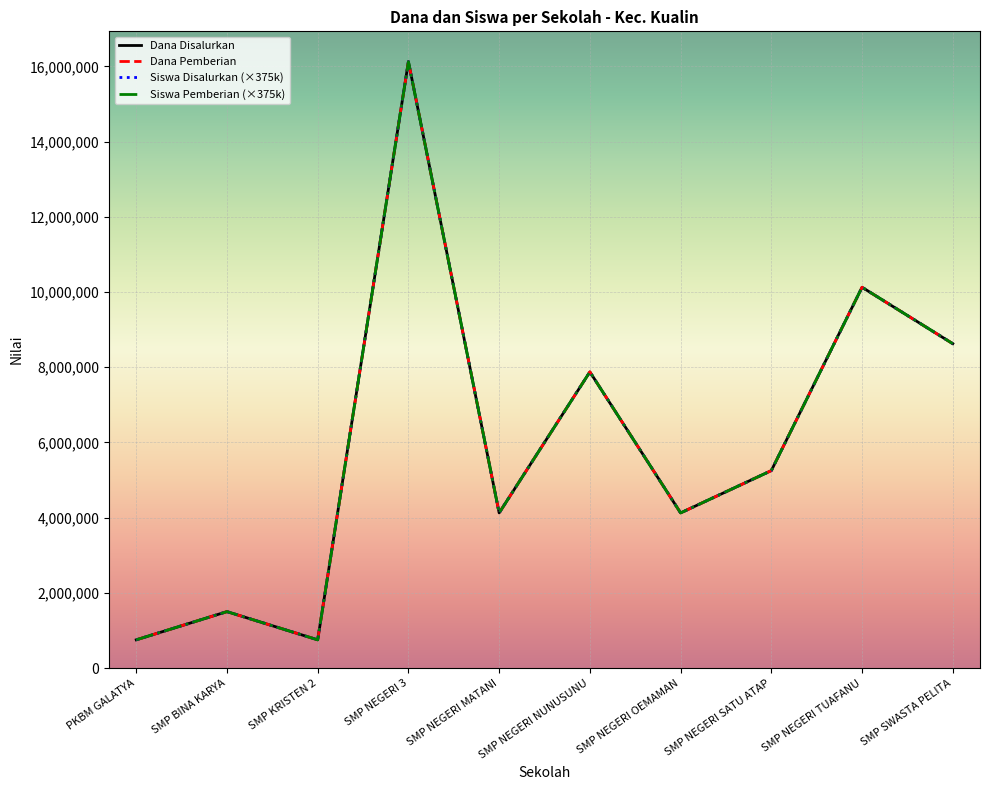

Reading left to right, what are all the values shown in this chart?

Dana Disalurkan: 750000	1500000	750000	16125000	4125000	7875000	4125000	5250000	10125000	8625000
Dana Pemberian: 750000	1500000	750000	16125000	4125000	7875000	4125000	5250000	10125000	8625000
Siswa Disalurkan (×375k): 750000	1500000	750000	16125000	4125000	7875000	4125000	5250000	10125000	8625000
Siswa Pemberian (×375k): 750000	1500000	750000	16125000	4125000	7875000	4125000	5250000	10125000	8625000